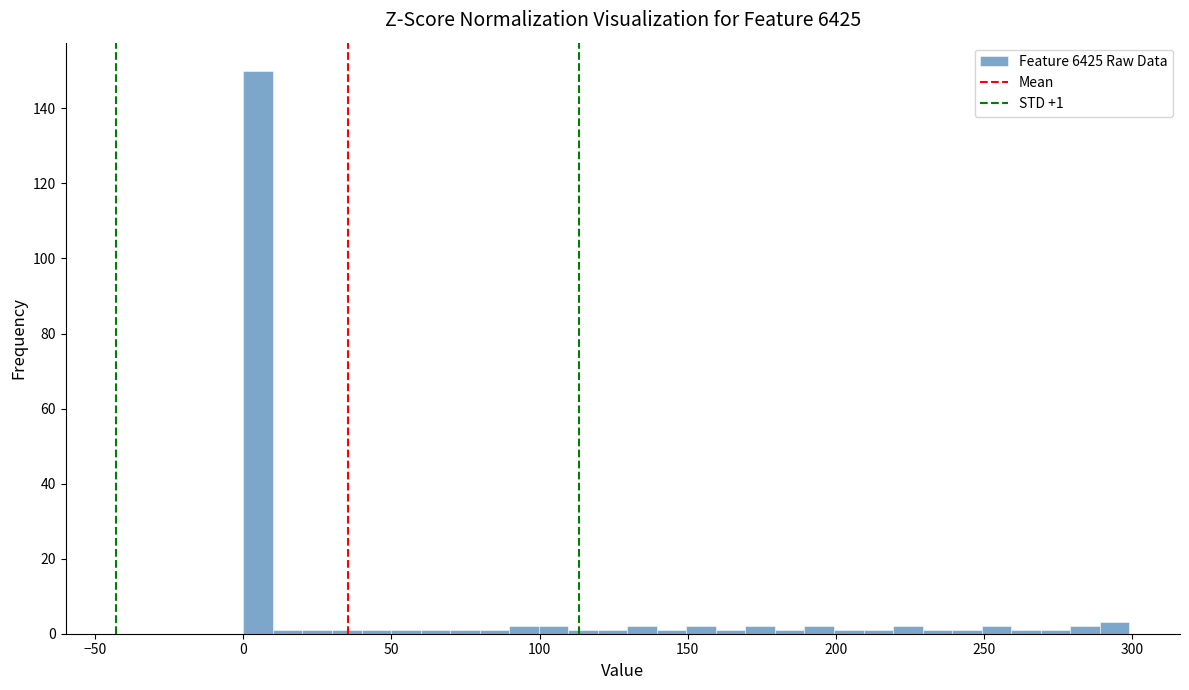

Around what value on the x-axis is the tallest bar? Give the approximate position of its centre, as read against the axis.

5